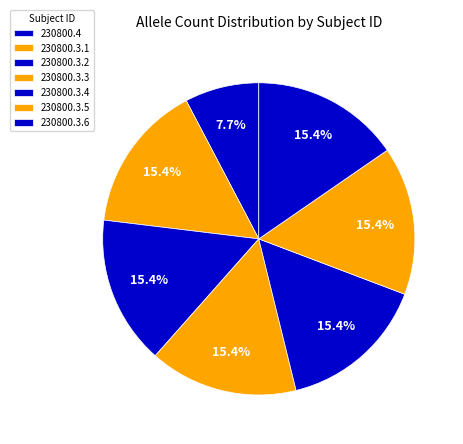

How many segments does this pie chart have?

7